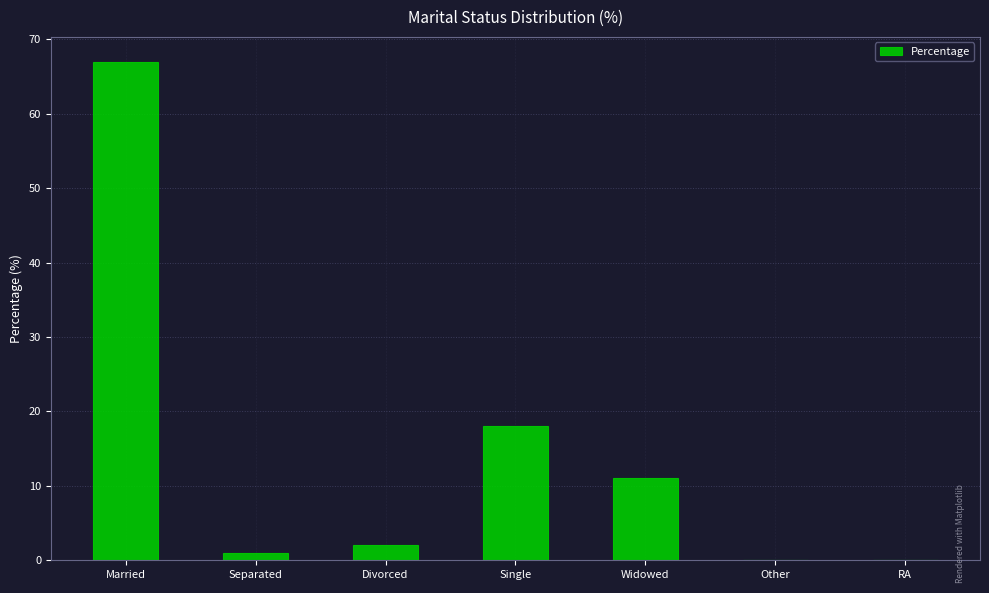

What is the sum of the values at Married and Widowed?

78